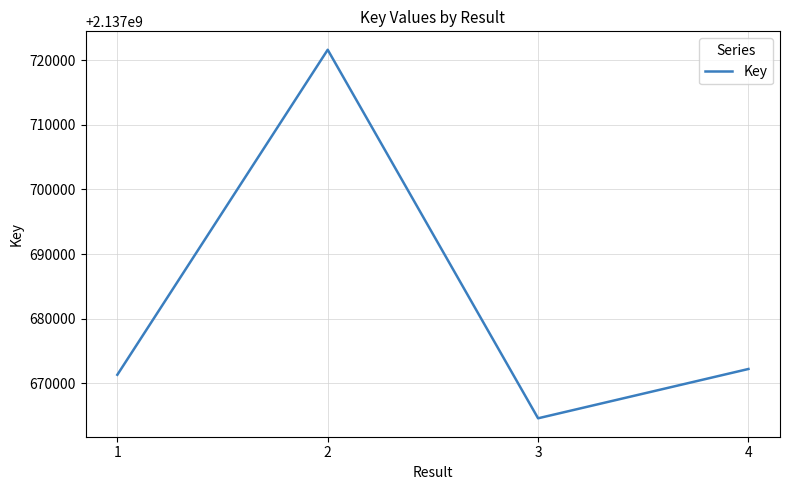

How many interior local valleys (lower than both neighbors) does the data have?

1